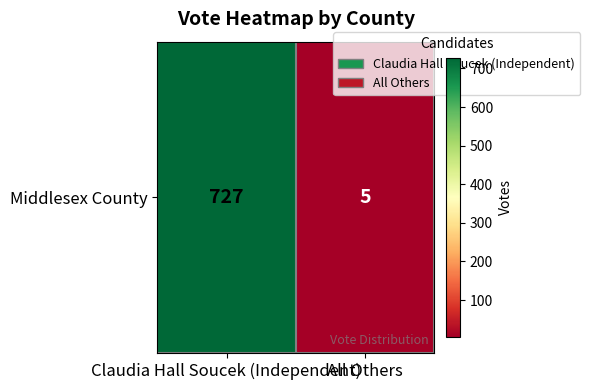

List the labels in order of value, largest first.

Claudia Hall Soucek (Independent), All Others